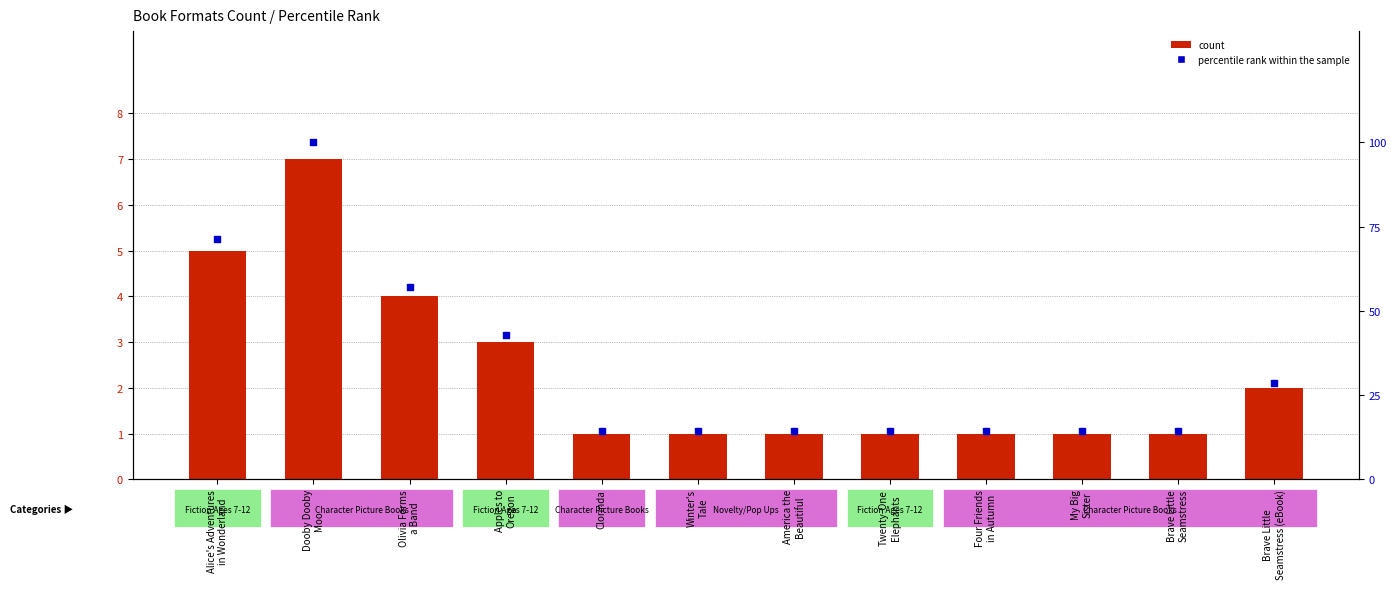

Which series contains the lowest Y value?

count